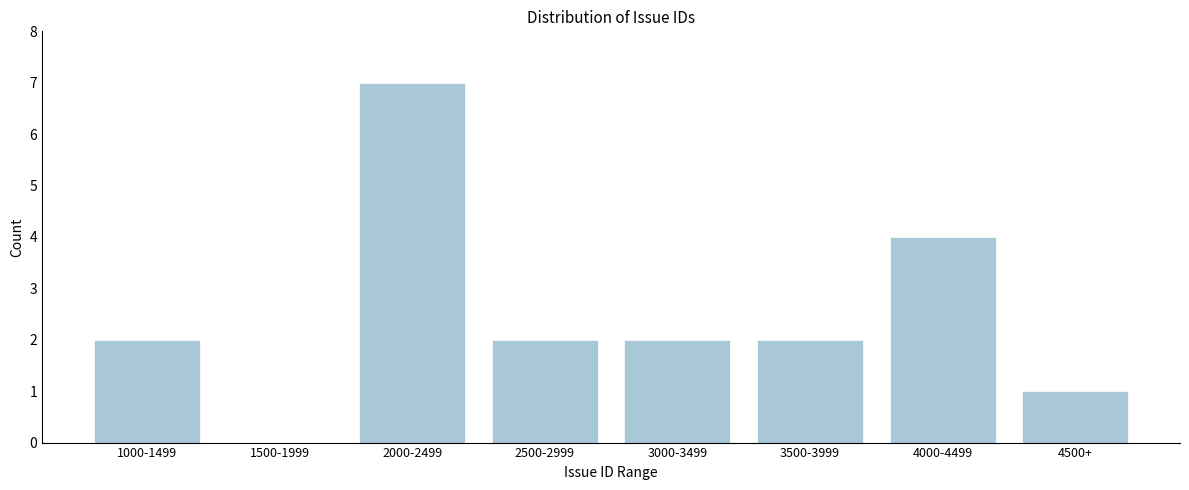

Reading left to right, what are all the values shown in this chart?

1000-1499=2	1500-1999=0	2000-2499=7	2500-2999=2	3000-3499=2	3500-3999=2	4000-4499=4	4500+=1